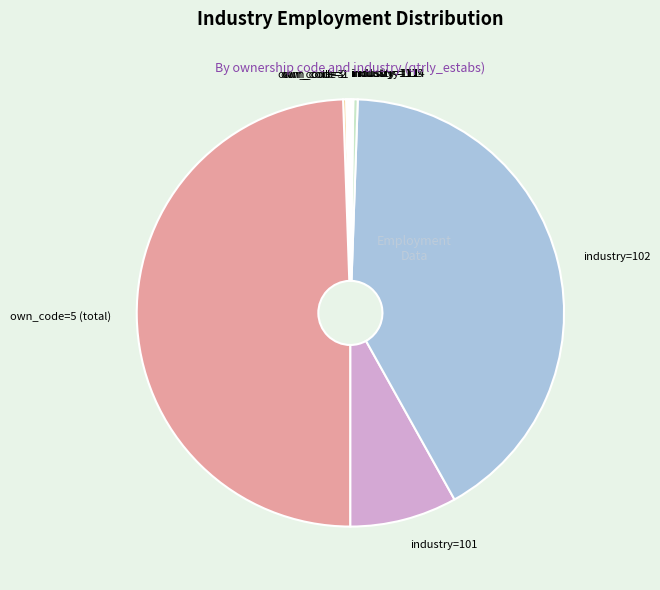

True or false: industry=102 accounts for 41% of the total.

True